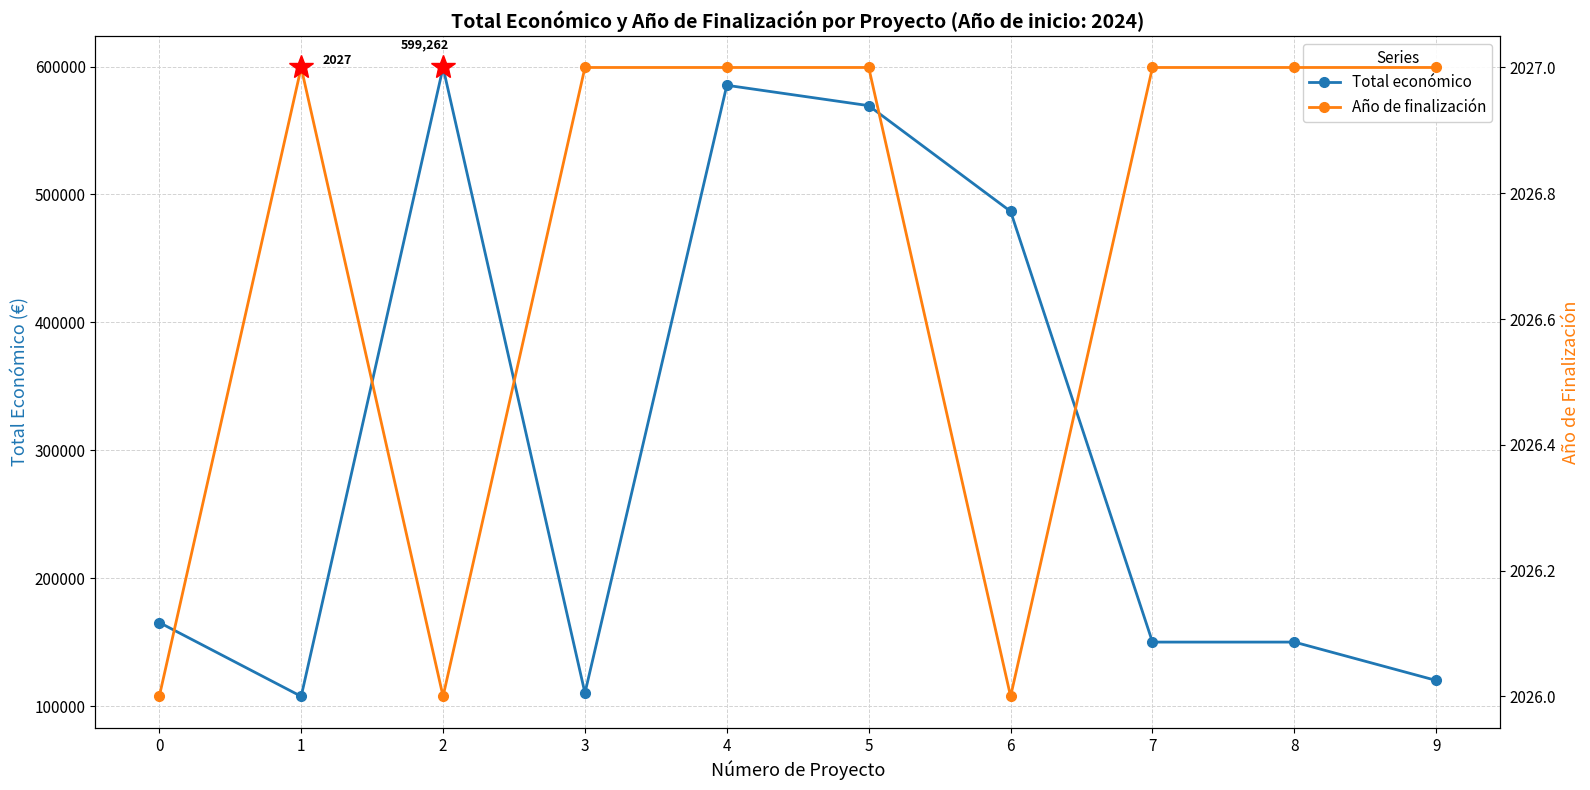

Rank the categories by Total económico value from lowest to highest.

1, 3, 9, 7, 8, 0, 6, 5, 4, 2